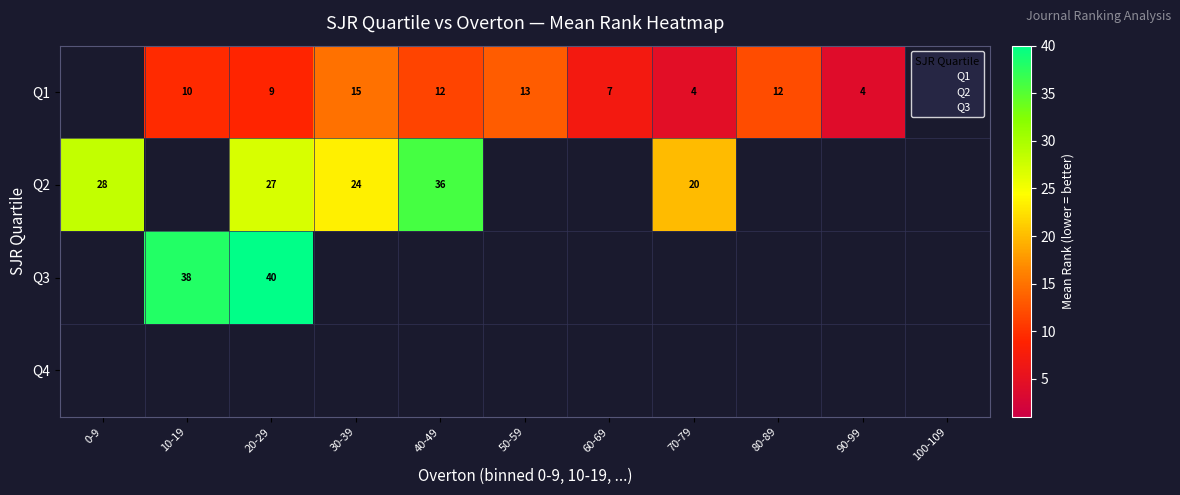

What is the approximate value of Q3 at 3, to the nearest 10?

40